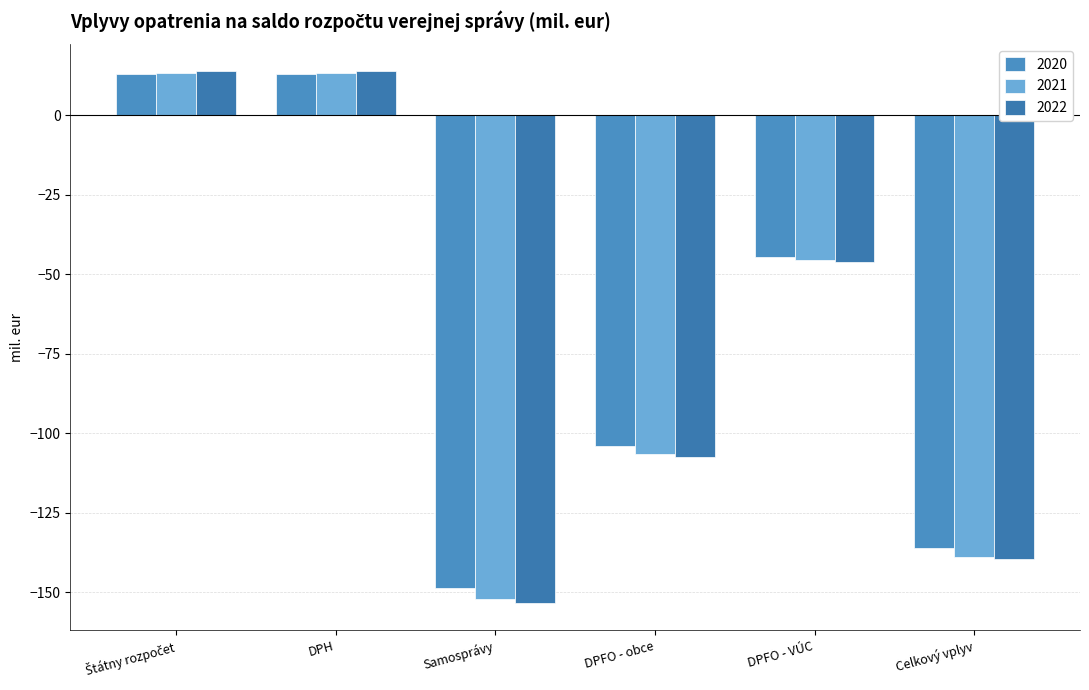

What is the maximum value shown in the chart?

13.9